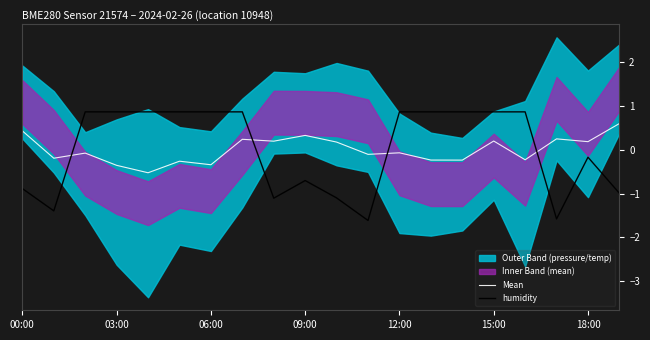

What is the highest value of the Mean series?

0.6